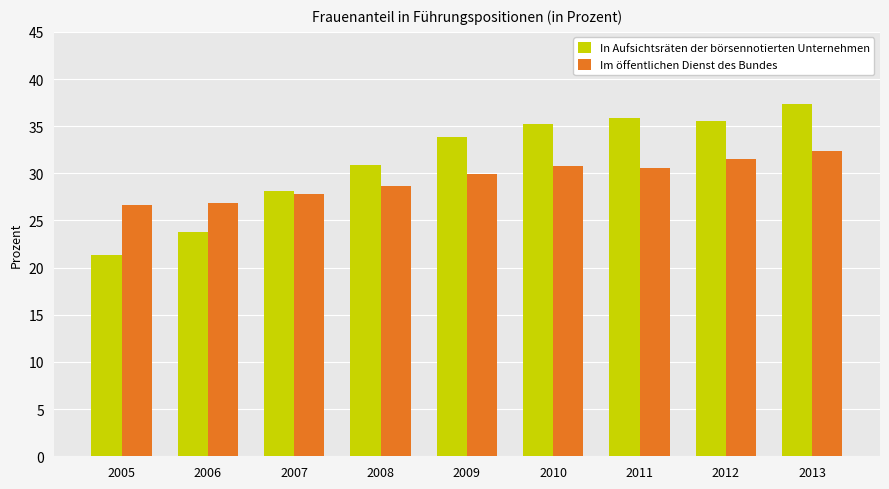

What value does the In Aufsichtsräten der börsennotierten Unternehmen series have at 2005?

21.3